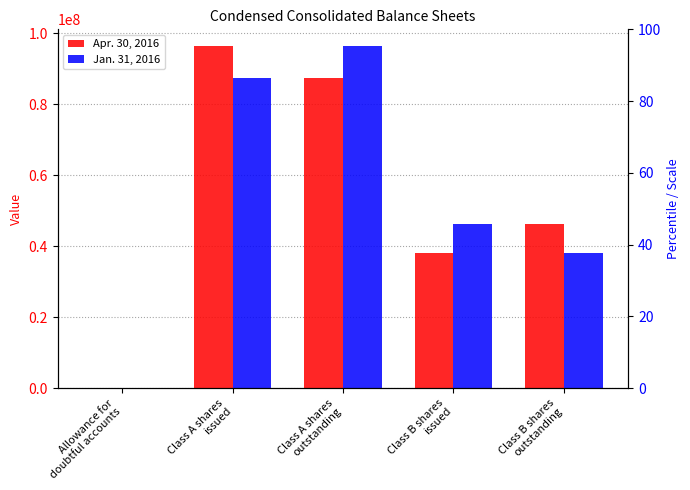

What is the value of the Apr. 30, 2016 bar at the 1st from the left?

337